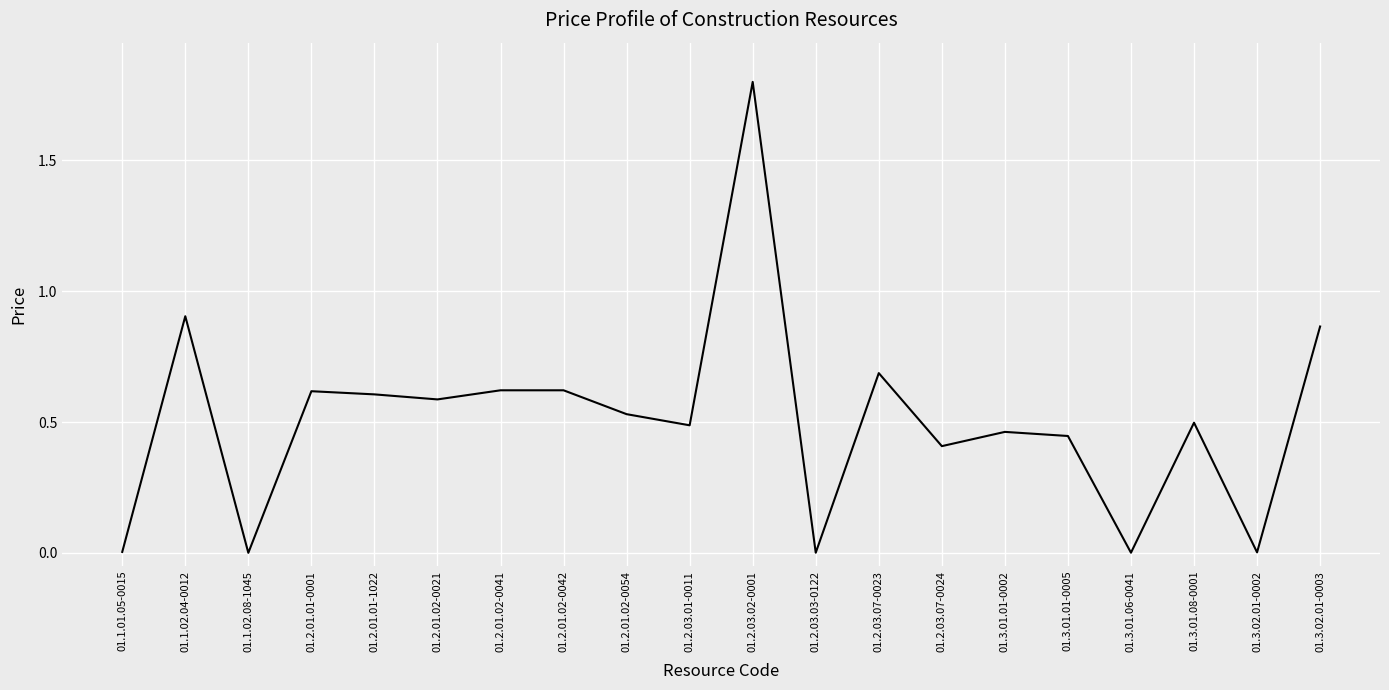

The chart shows a value of 0.0 at 01.1.01.05-0015. True or false?

True